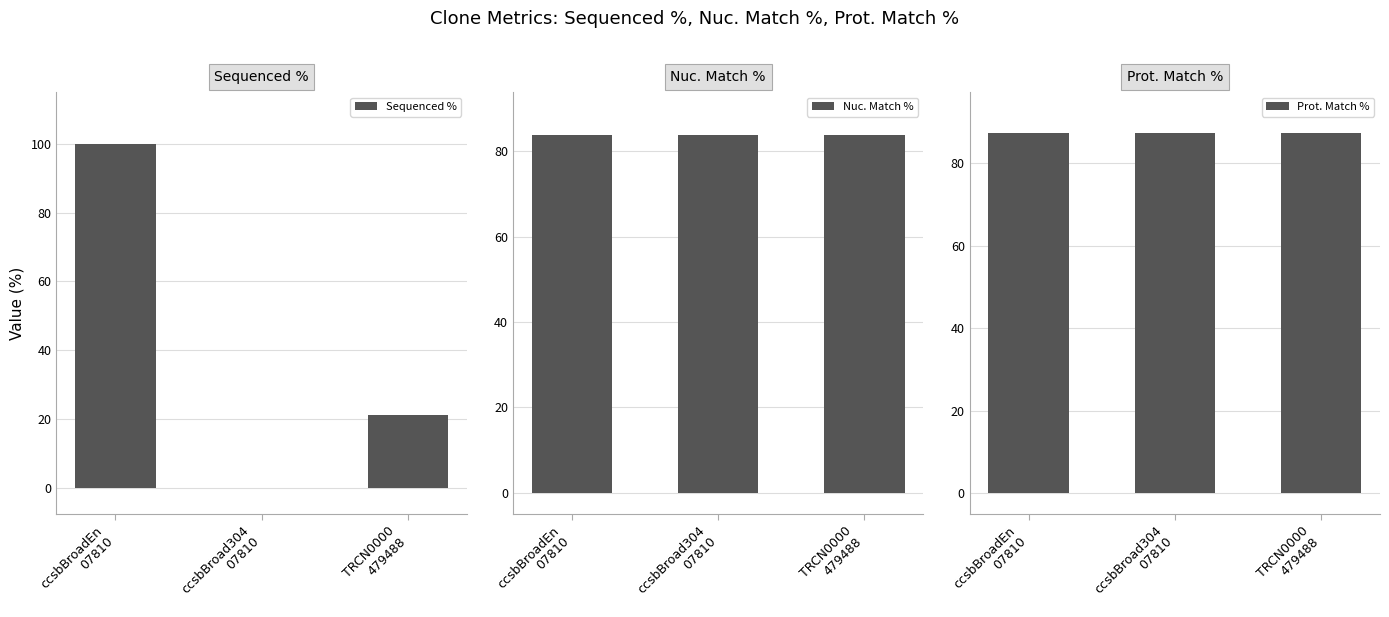

Are the bars grouped side by side (vs. stacked)?

Yes